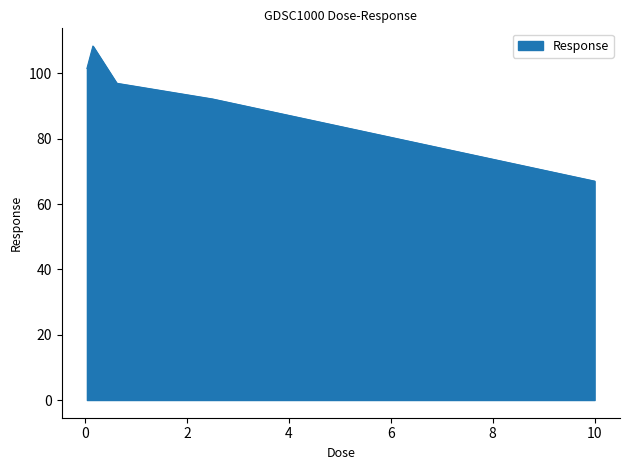

True or false: the data has more than 2 interior local peaks.

False